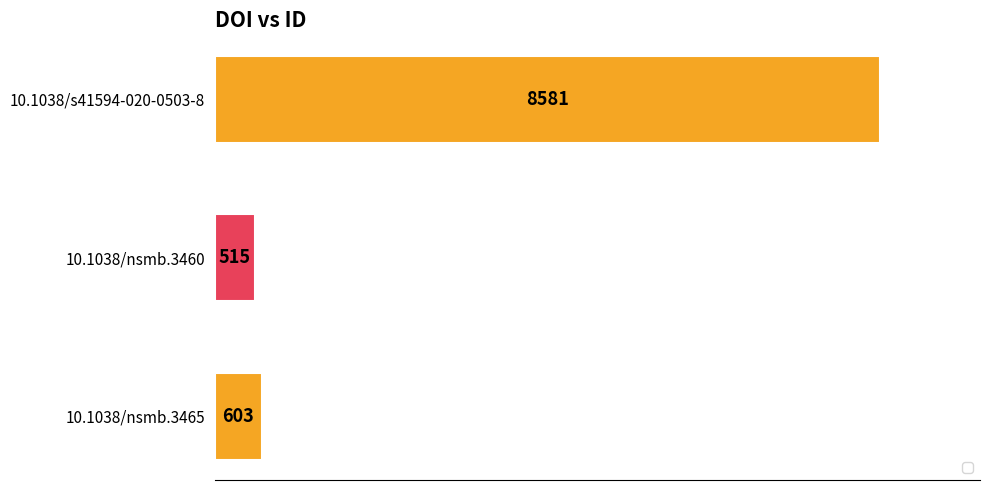

Approximately how many times larger is the value at 10.1038/nsmb.3460 compared to 10.1038/nsmb.3465?

0.9